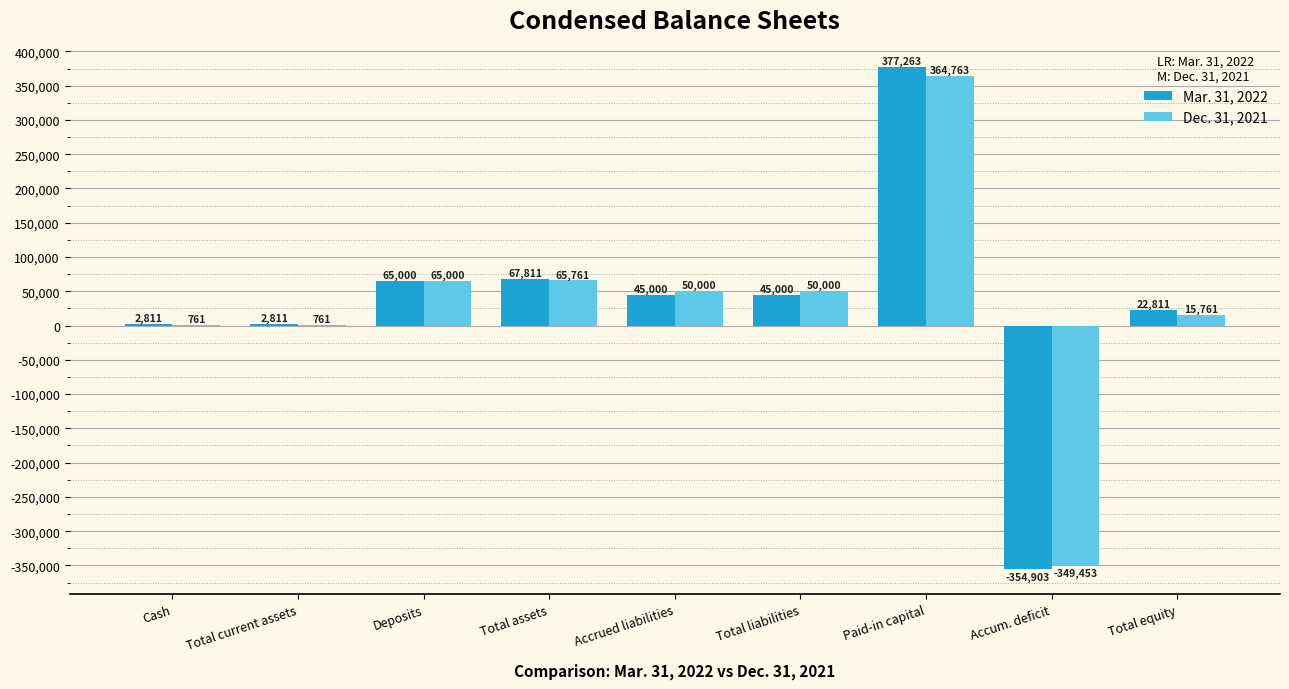

Reading left to right, extract all data points from this chart.

Mar. 31, 2022: 2811	2811	65000	67811	45000	45000	377263	-354903	22811
Dec. 31, 2021: 761	761	65000	65761	50000	50000	364763	-349453	15761